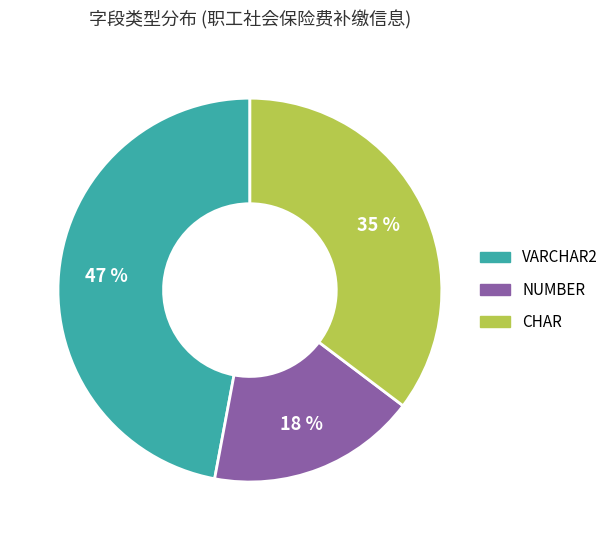

To the nearest percent, what is the average slice percentage?

33%